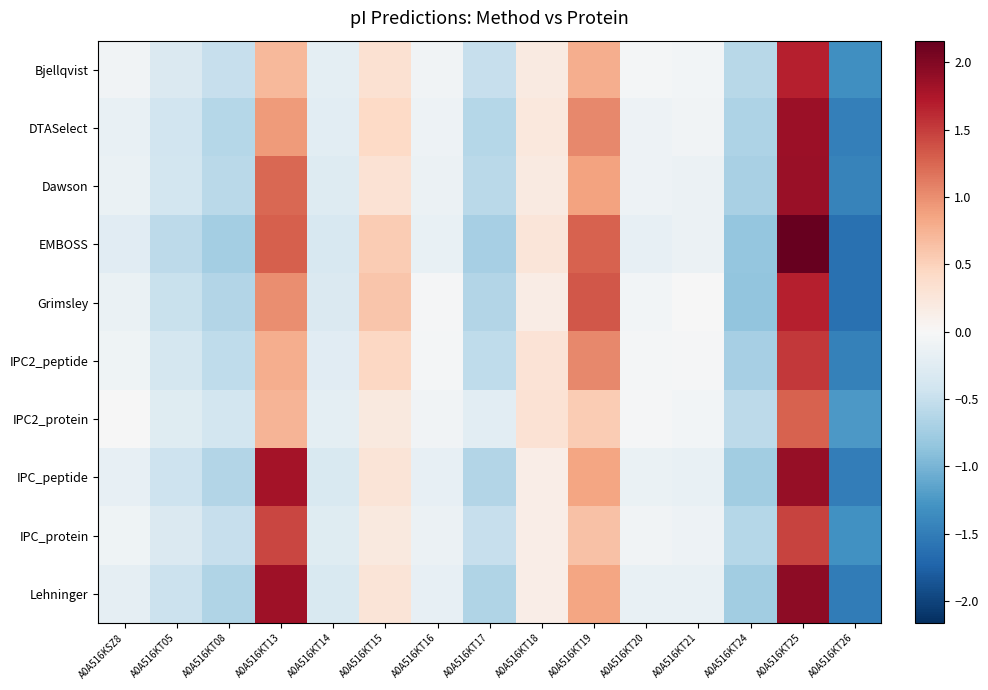

What is the greatest value displayed?

2.2